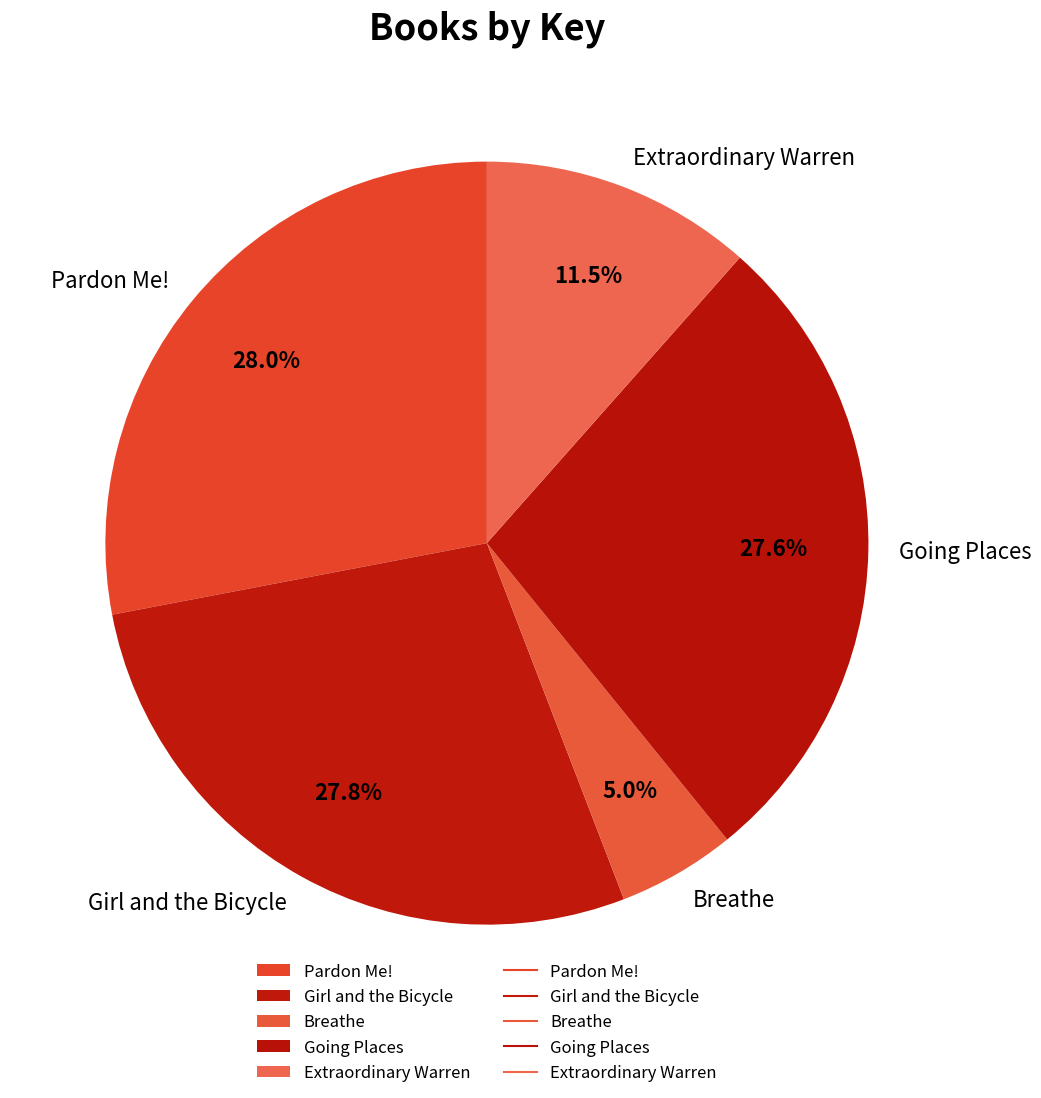

Approximately how many times larger is the value at Going Places compared to Extraordinary Warren?

2.4